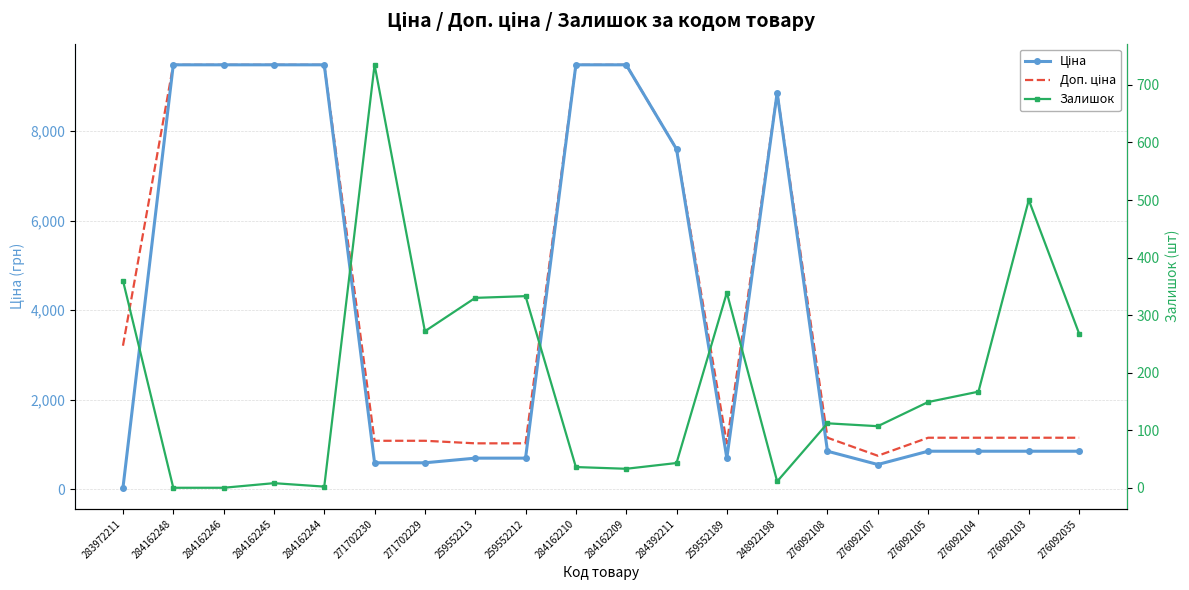

What value does the Ціна series have at 284162248?

9480.1